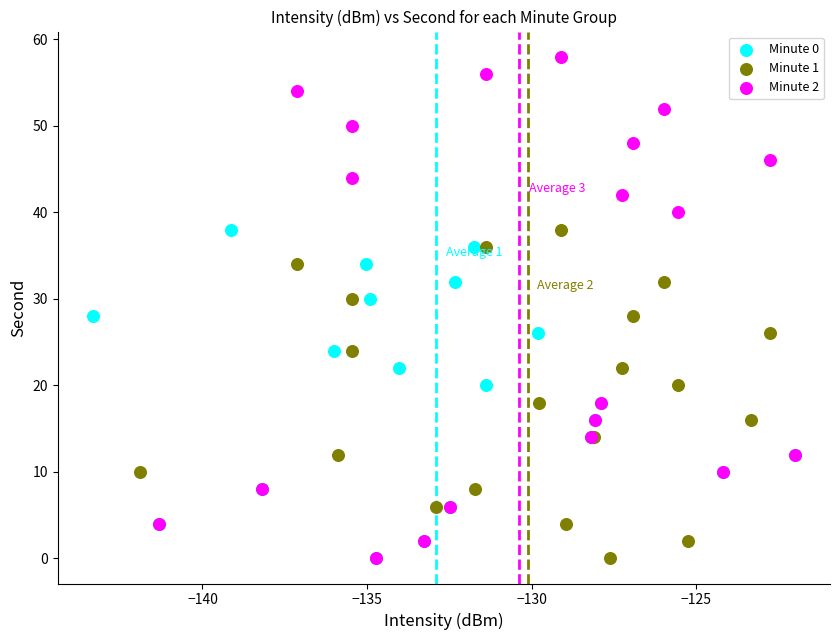

Which series has the widest spread of Y values?

Minute 2